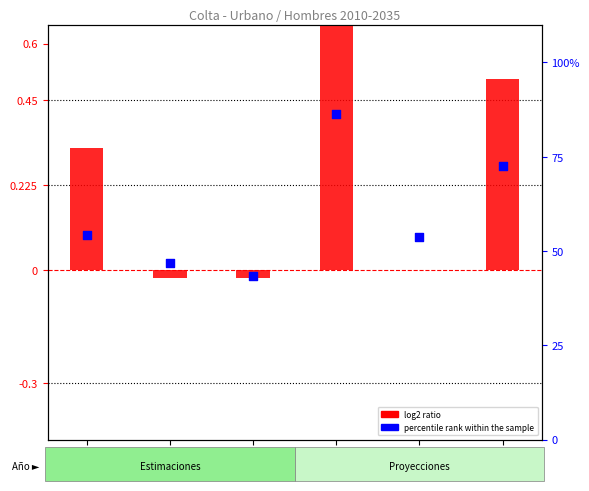

Is the value of log2 ratio at 0-4 greater than the value of percentile rank within the sample at 20-24?

No